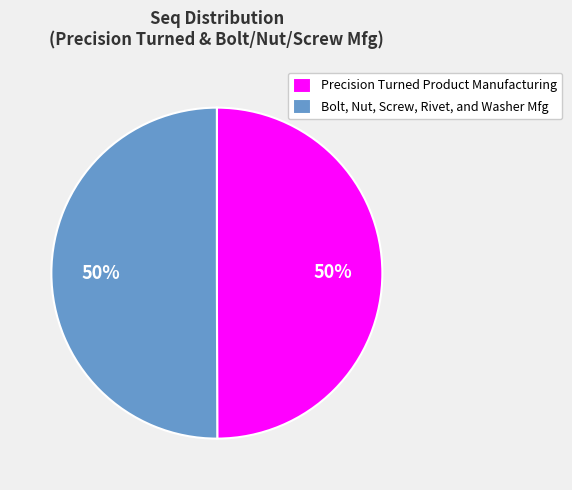

Approximately how many times larger is the value at Bolt, Nut, Screw, Rivet, and Washer Mfg compared to Precision Turned Product Manufacturing?

1.0